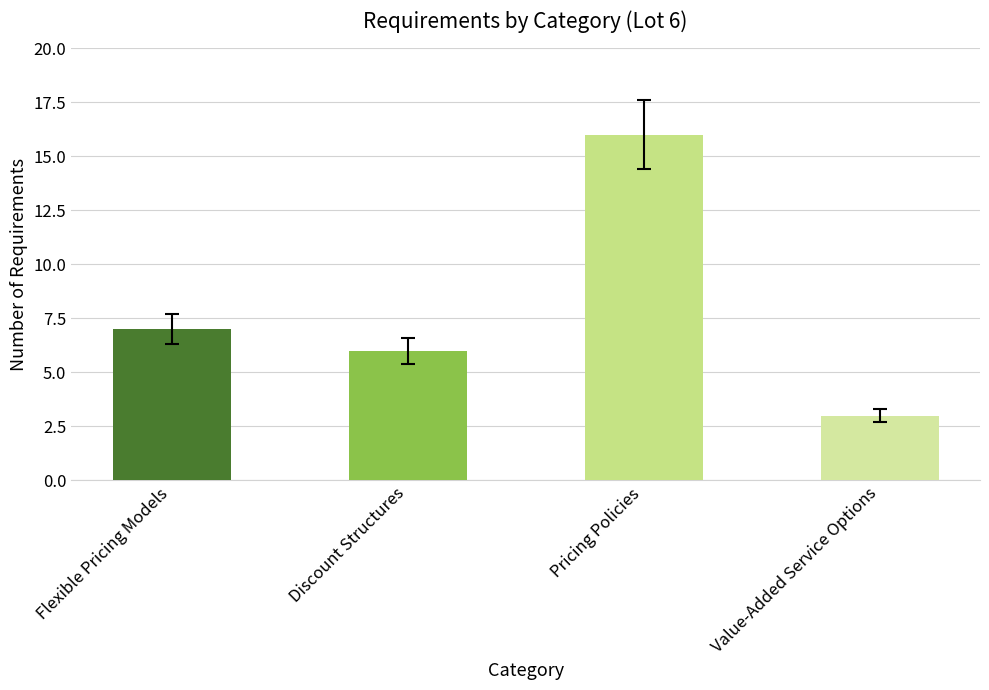

What position from the right is Discount Structures?

3